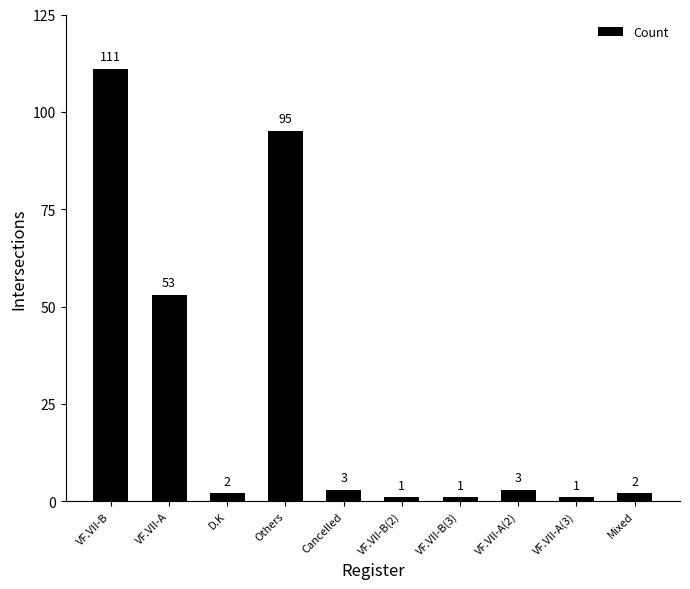

What is the maximum value shown in the chart?

111